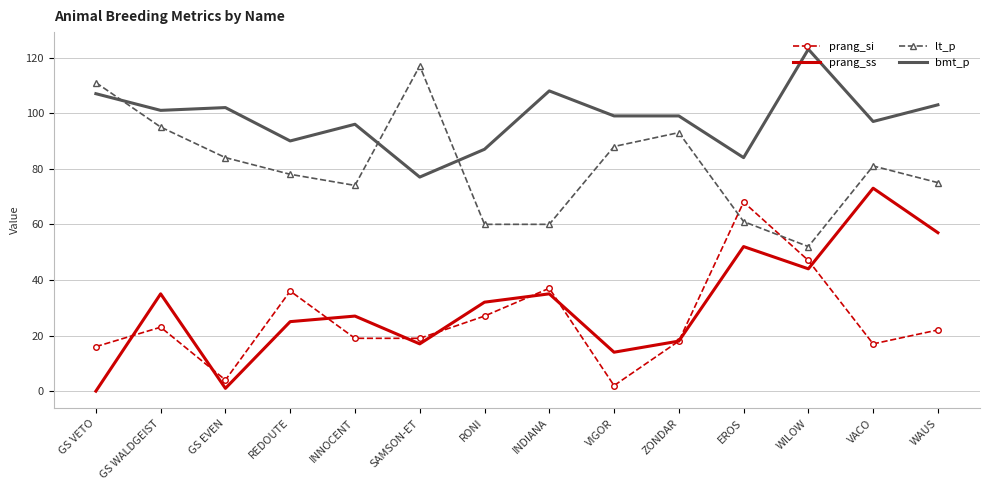

True or false: prang_ss has a value of 16 at WILOW.

False